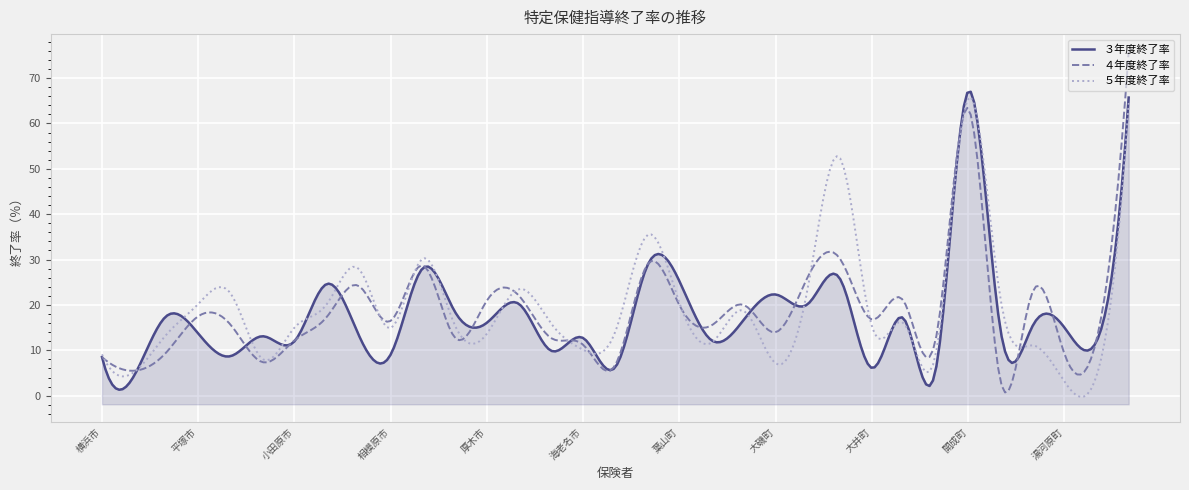

True or false: the data has more than 2 interior local peaks.

True